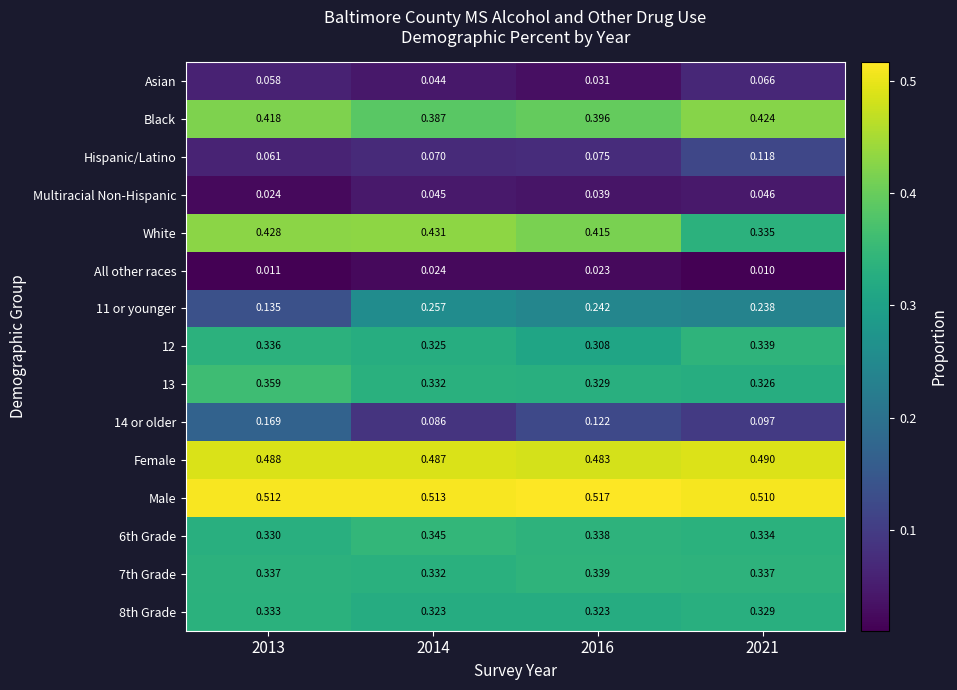

Which series changed the most between 2016 and 2021?

White